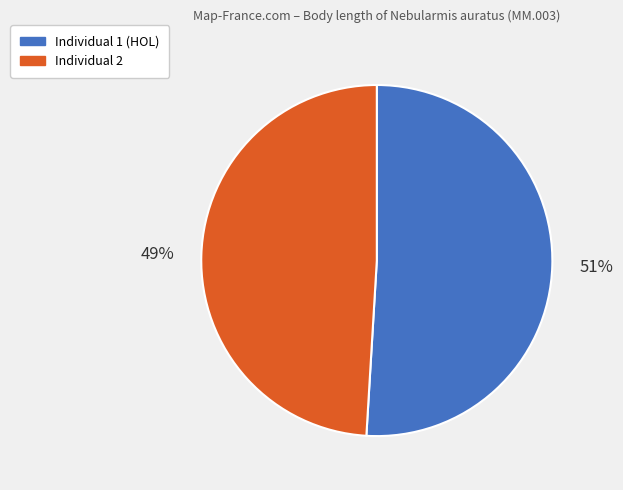

Is there a majority slice in this chart?

Yes